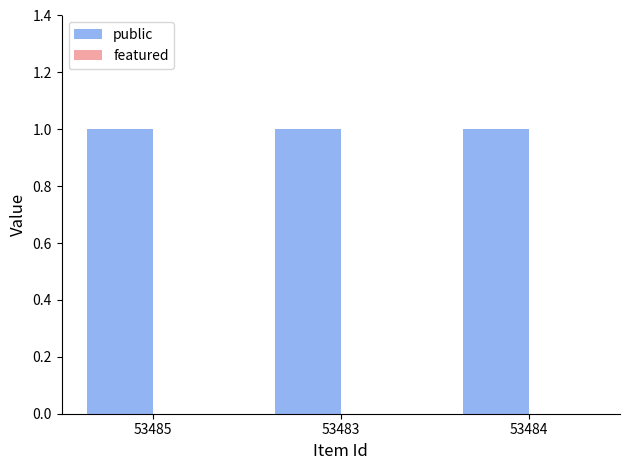

What is the label of the 3rd bar from the right?

53485